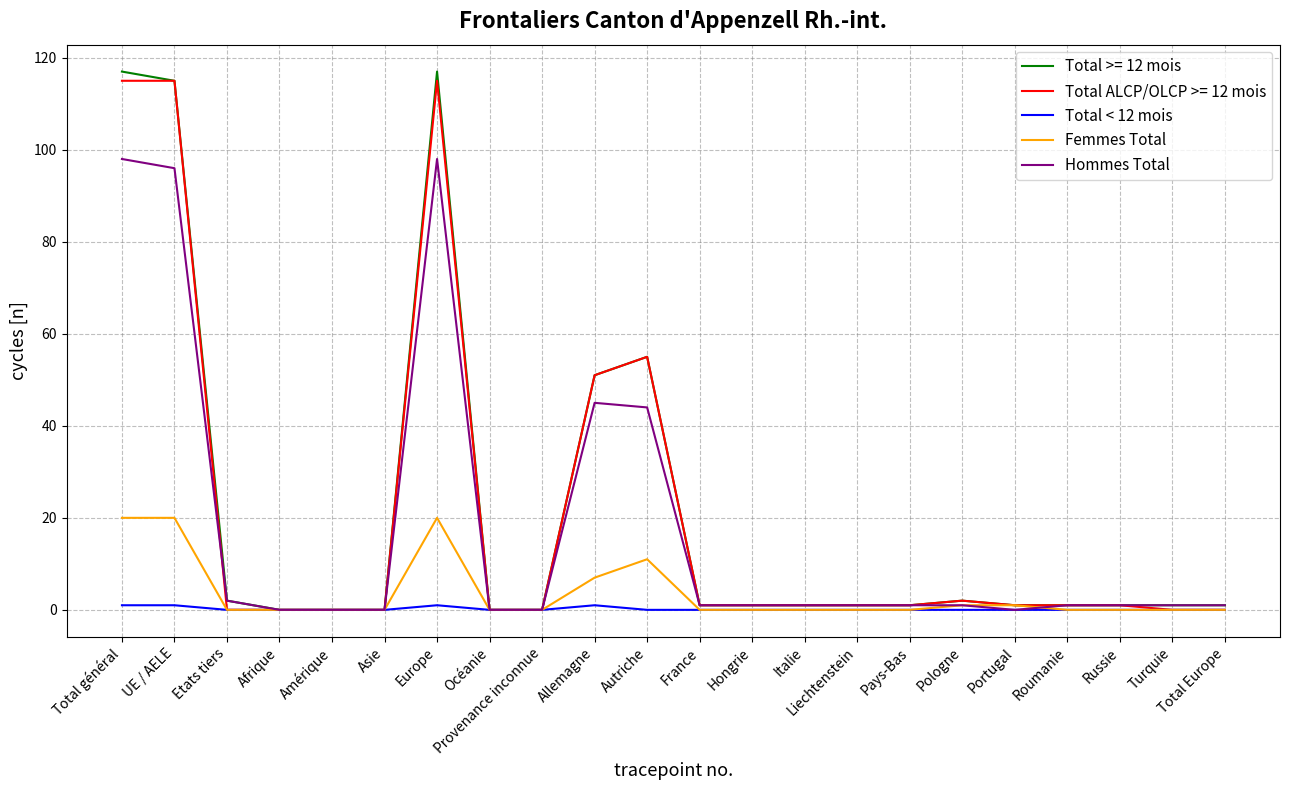

What is the greatest value displayed?

117